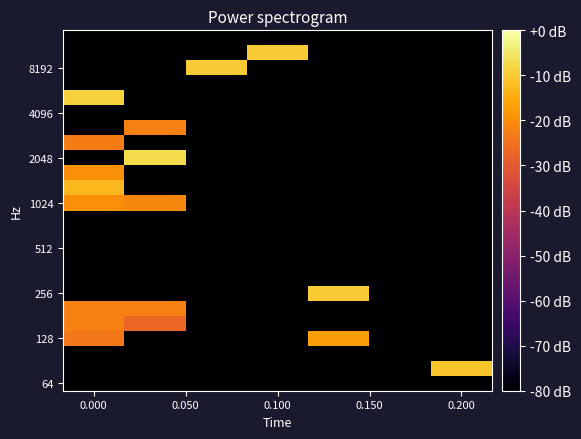

How many categories are shown in the chart?

7